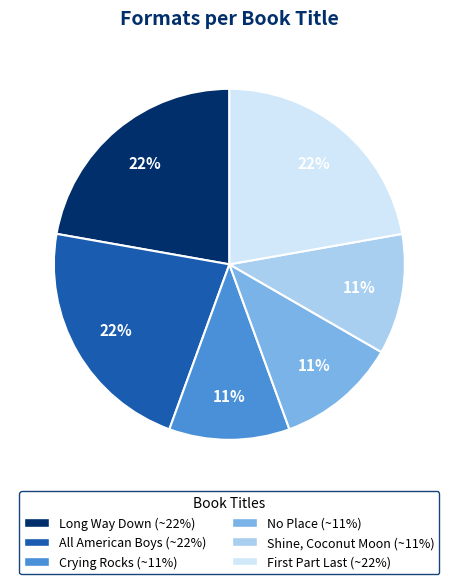

Does Crying Rocks account for over 50% of the chart?

No